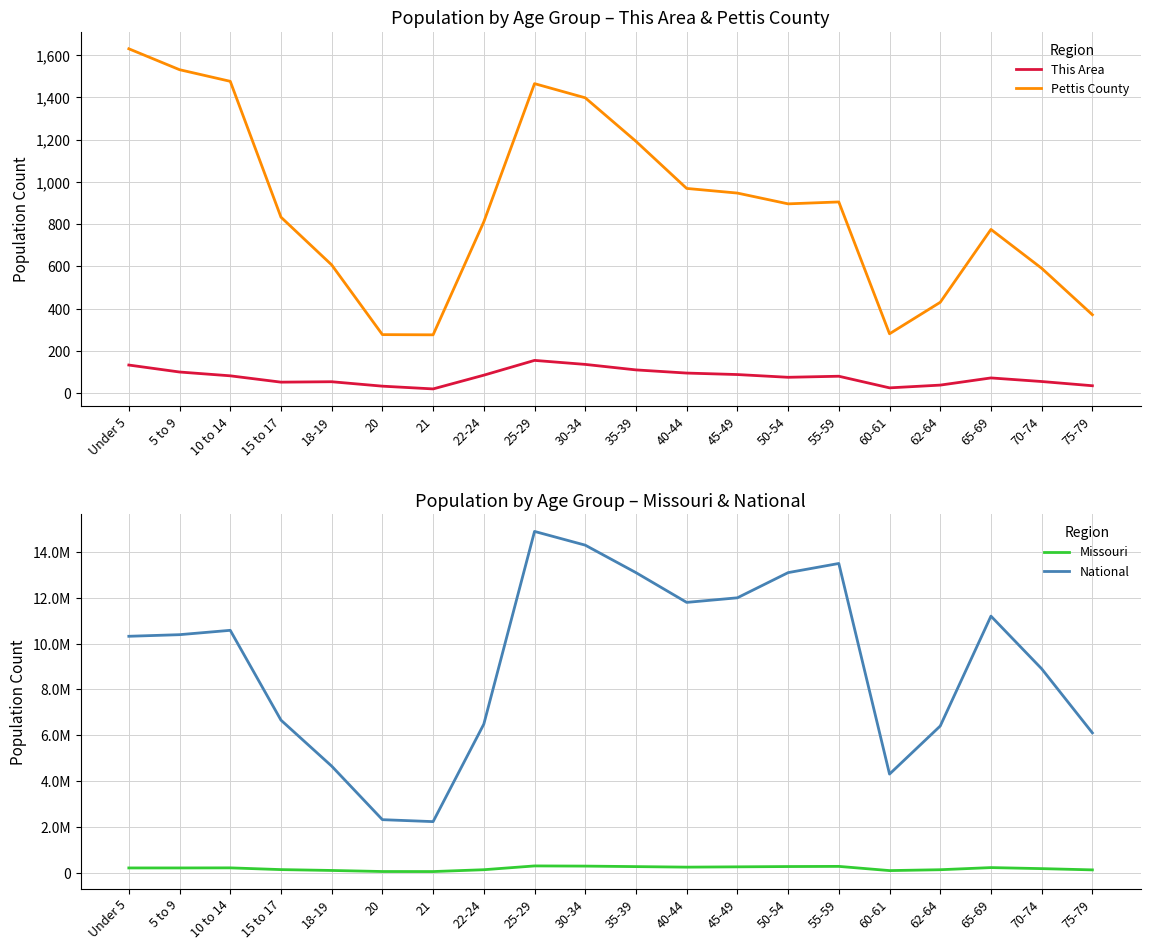

What is the sum of the Pettis County values at 30-34 and 18-19?

2005